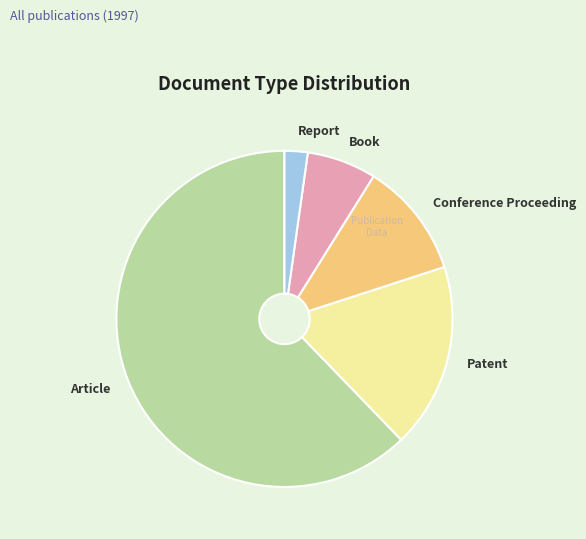

Do Book and Conference Proceeding together represent more than half of the pie?

No